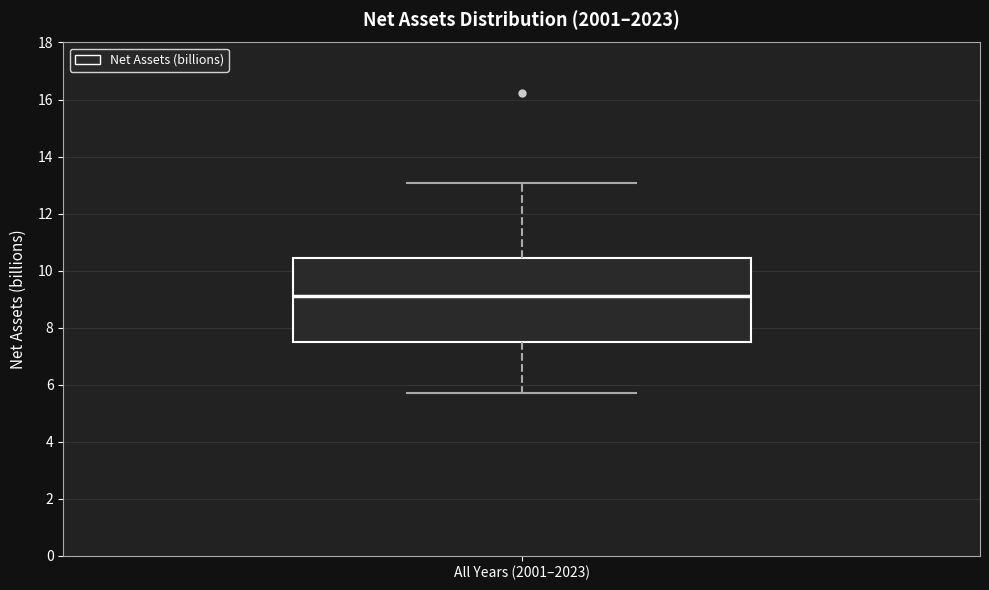

Transcribe this box plot: give where the median line is, the range the box spans, and where the two whiskers end, as read against the y-axis. The values are not printed on the chart, so give them approximately, as read against the axis.

median 9.2, box 7.4 to 10.4, whiskers 5.8 to 13.0